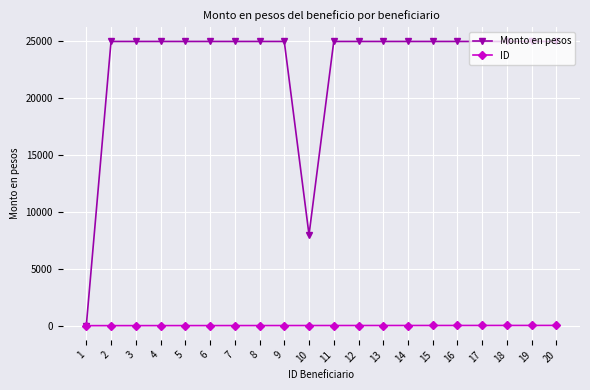

How many intersections are there between Monto en pesos and ID?

1